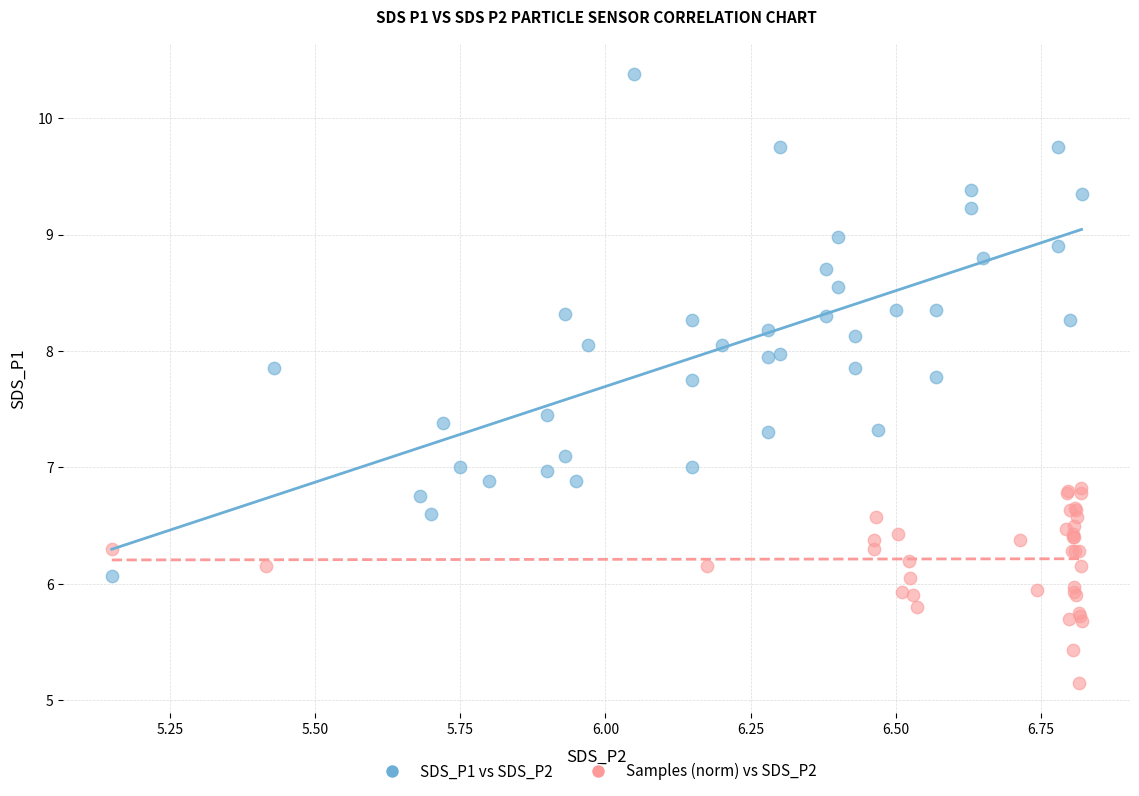

What are all the series names shown in the legend?

SDS_P1 vs SDS_P2, Samples (norm) vs SDS_P2